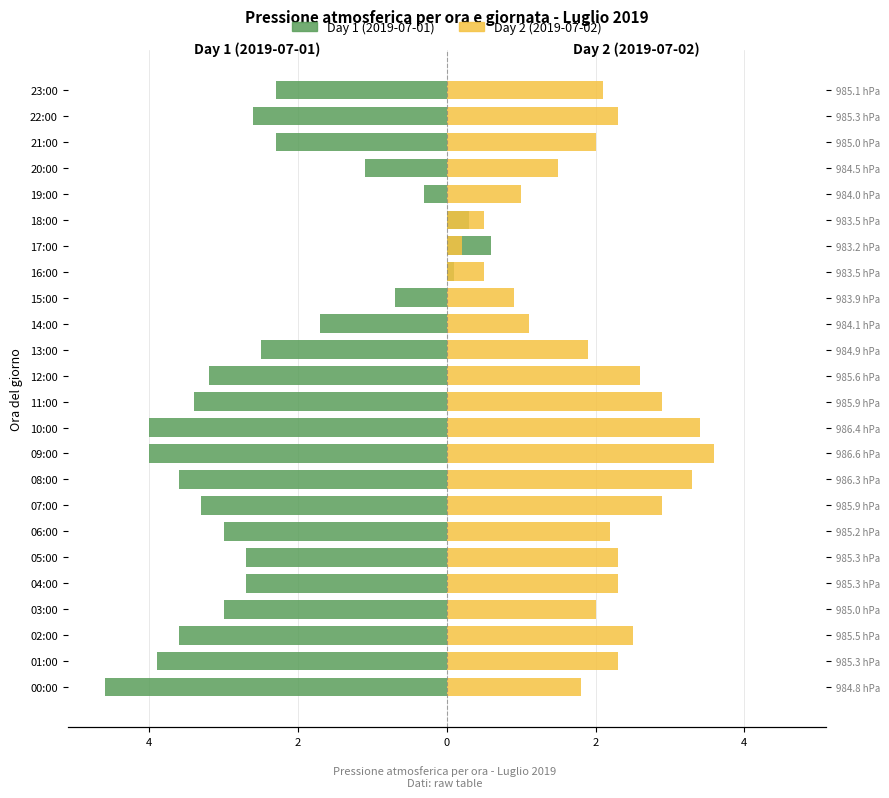

What is the difference between the highest and lowest values at 10:00?

7.4